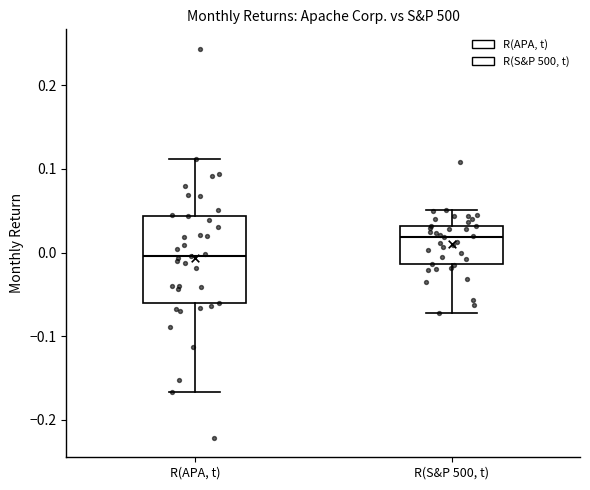

Reading left to right, read every box against the y-axis: the position of its median line, the range the box covers, and the ends of its whiskers. The values are not printed on the chart, so give them approximately, as read against the axis.

R(APA, t): median 0.00, box -0.06 to 0.04, whiskers -0.17 to 0.11
R(S&P 500, t): median 0.02, box -0.01 to 0.03, whiskers -0.07 to 0.05